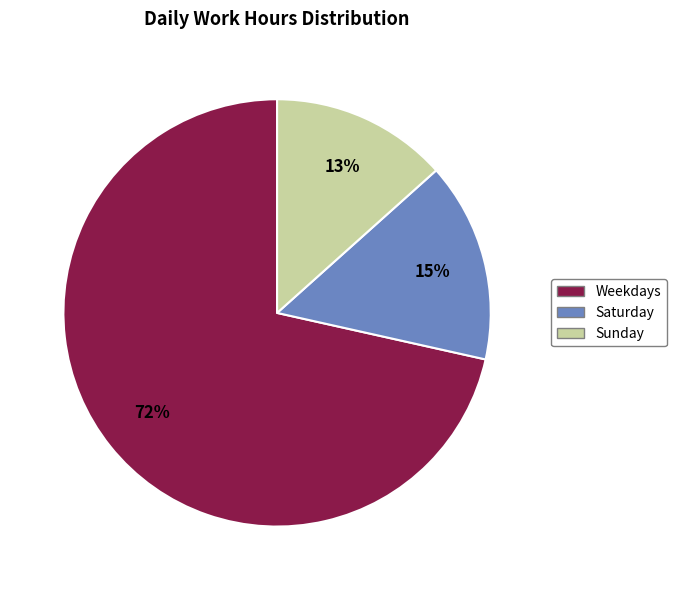

Does any single category account for the majority?

Yes